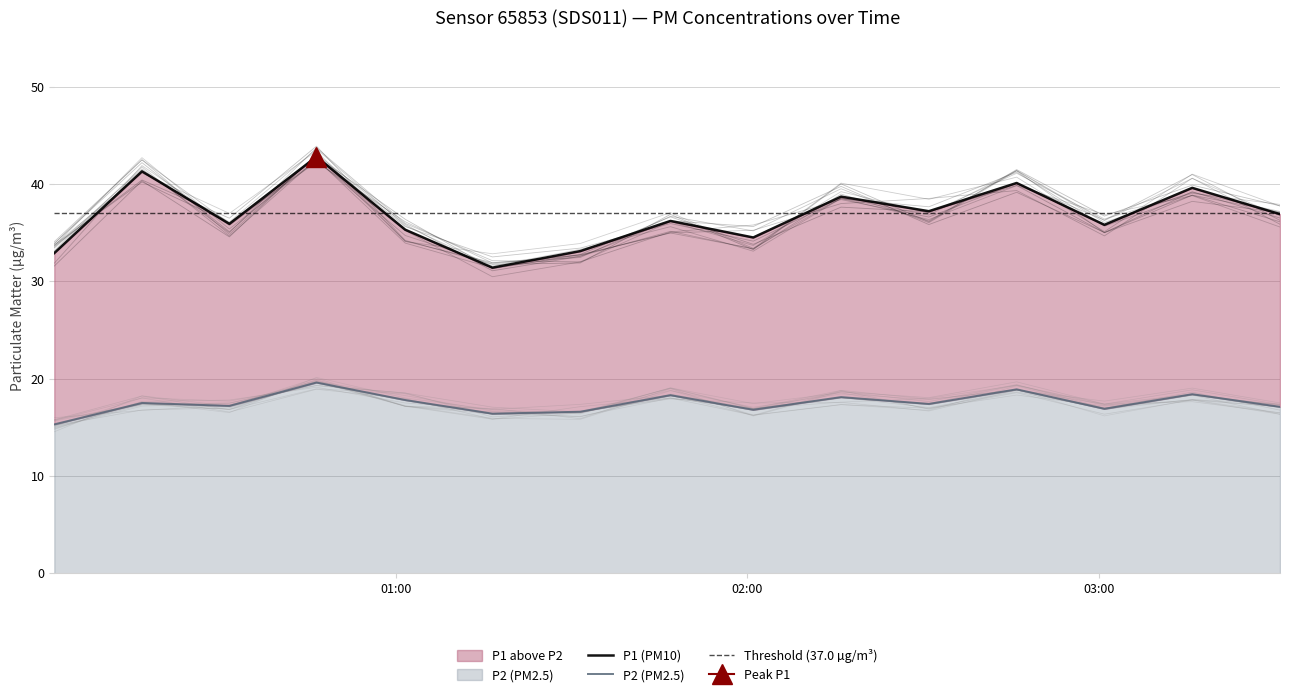

The value of P2 at 00:16 is 17.5. True or false?

True